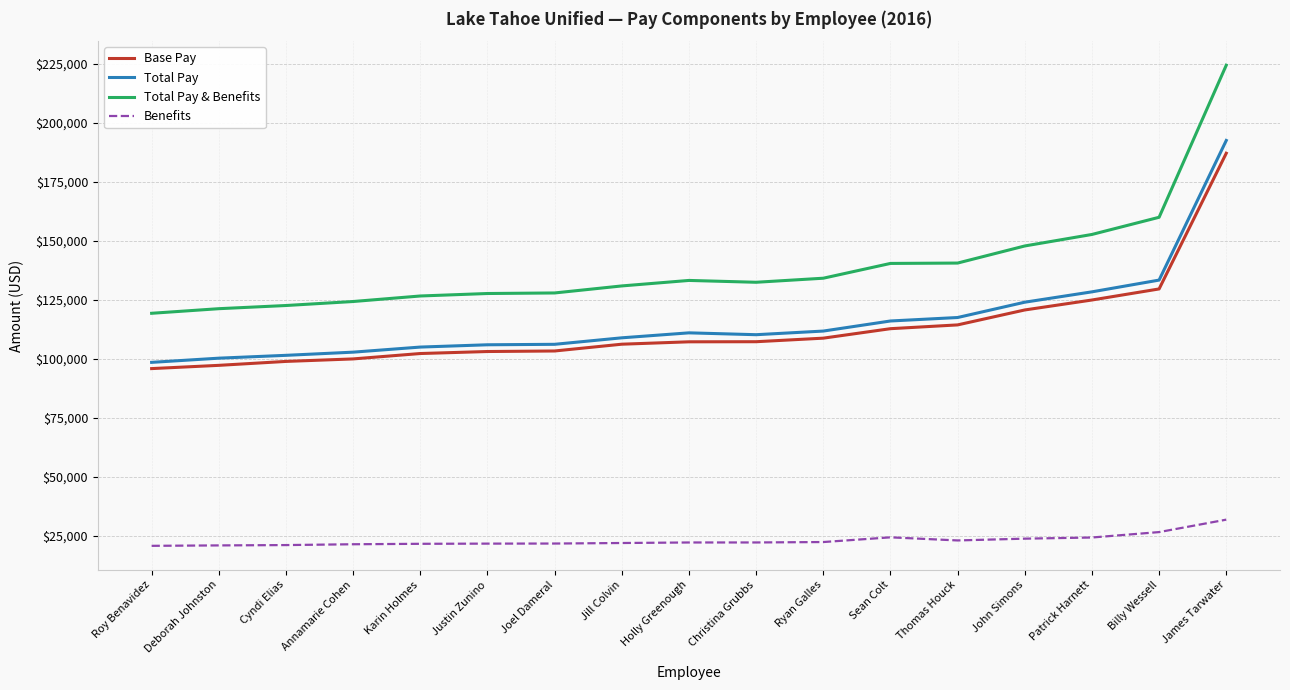

True or false: Benefits has more than 0 points higher than both neighbors.

True